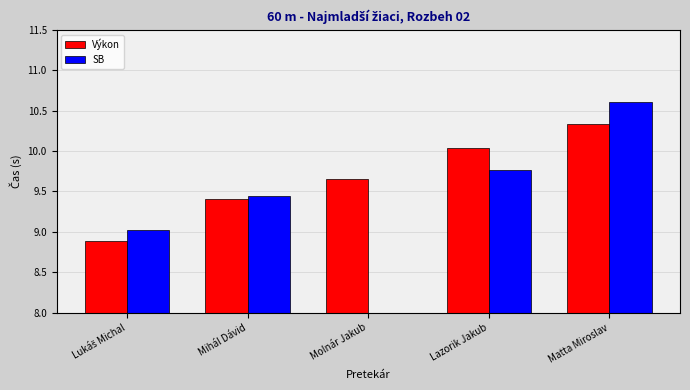

Read the Výkon value at Mihál Dávid.

9.4